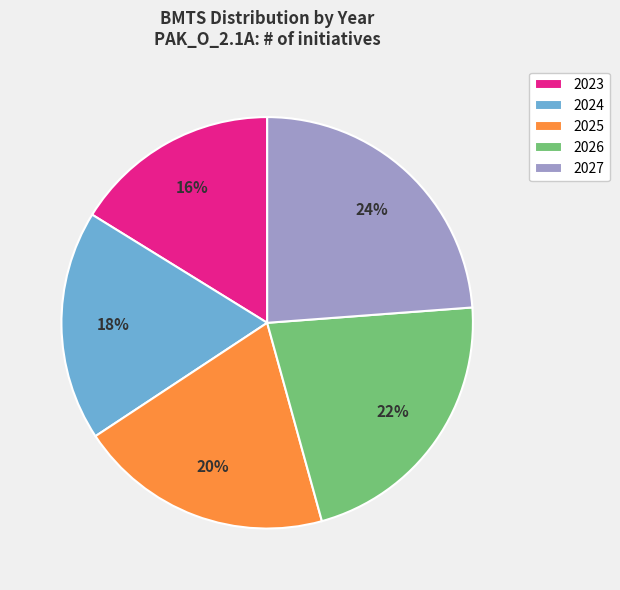

True or false: 2026 accounts for 10% of the total.

False